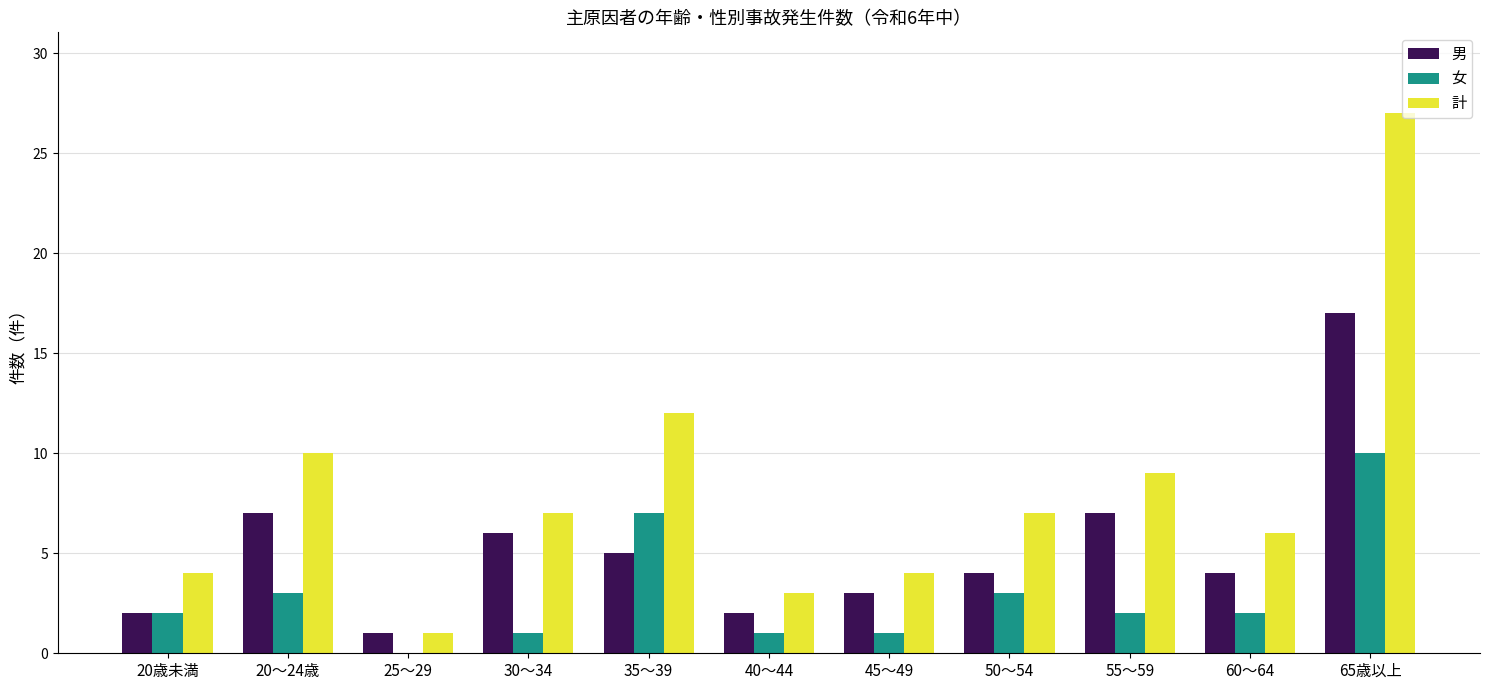

Count the number of categories in the chart.

11